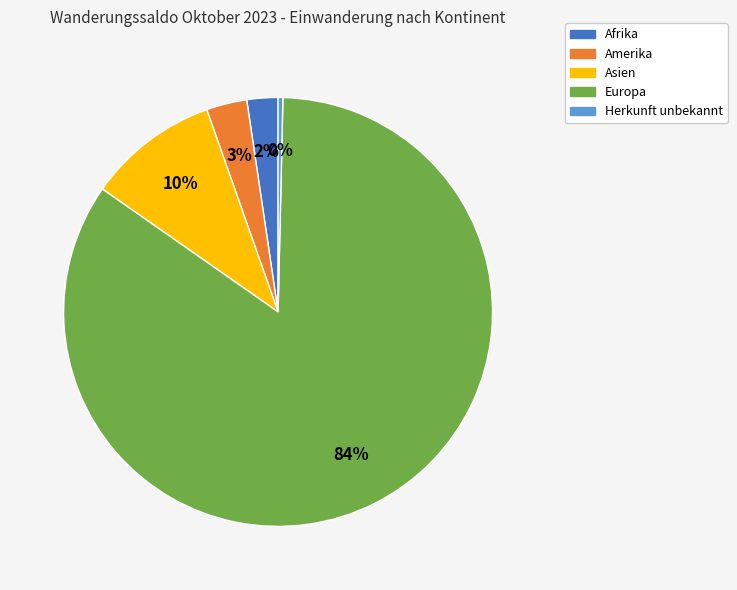

Rank the categories by value from highest to lowest.

Europa, Asien, Amerika, Afrika, Herkunft unbekannt